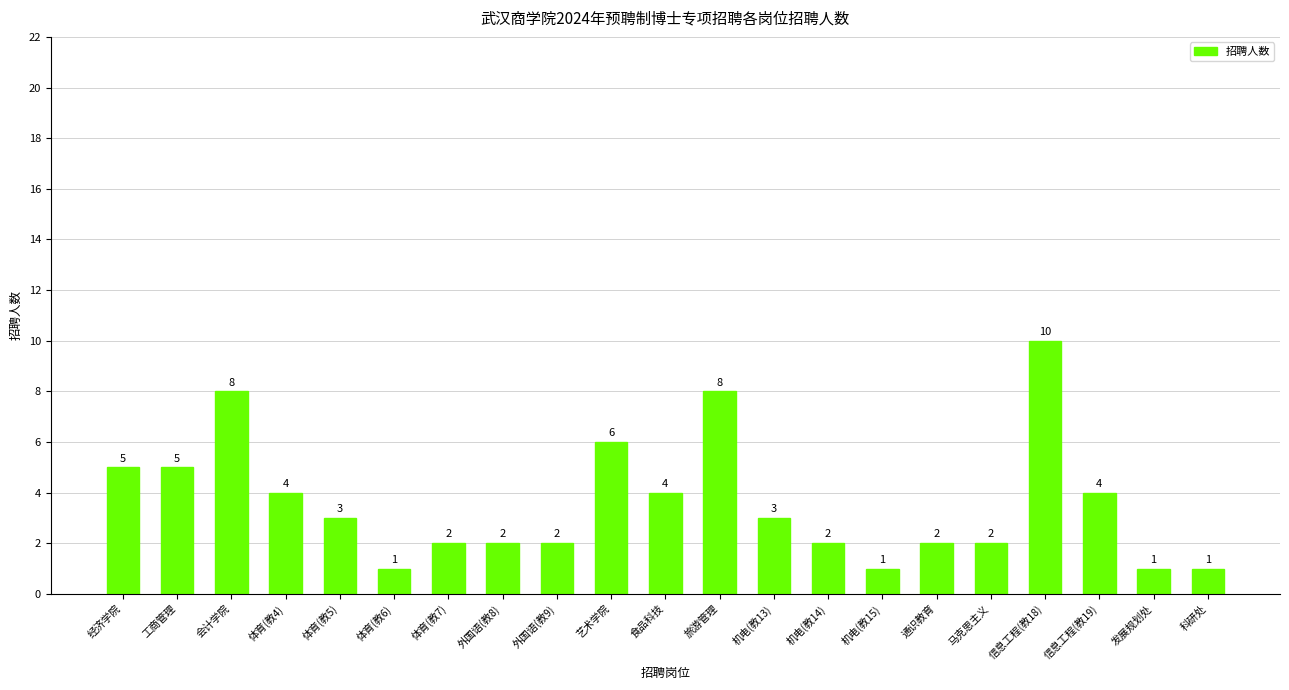

Which has a higher value, 工商管理 or 体育(教6)?

工商管理